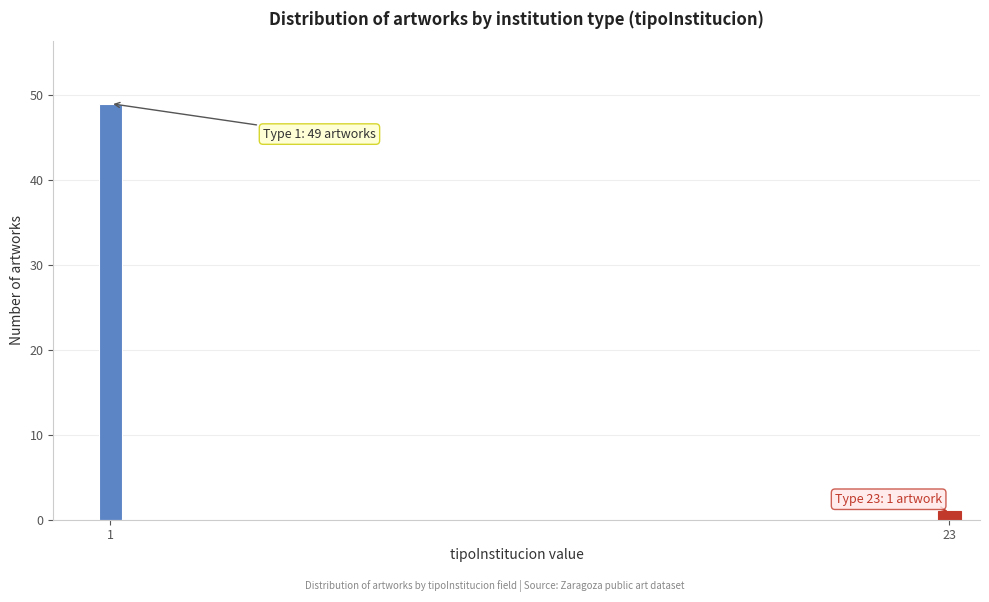

Reading right to left, what are all the values shown in this chart?

1	49